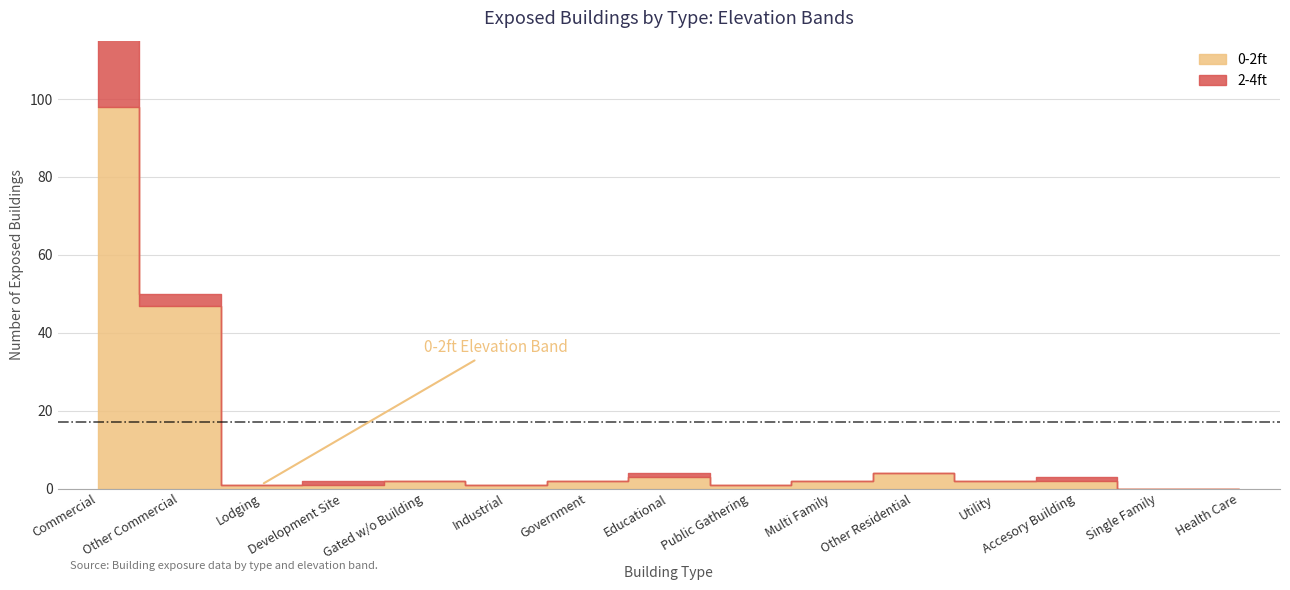

True or false: 0-2ft and 2-4ft cross at least once.

False